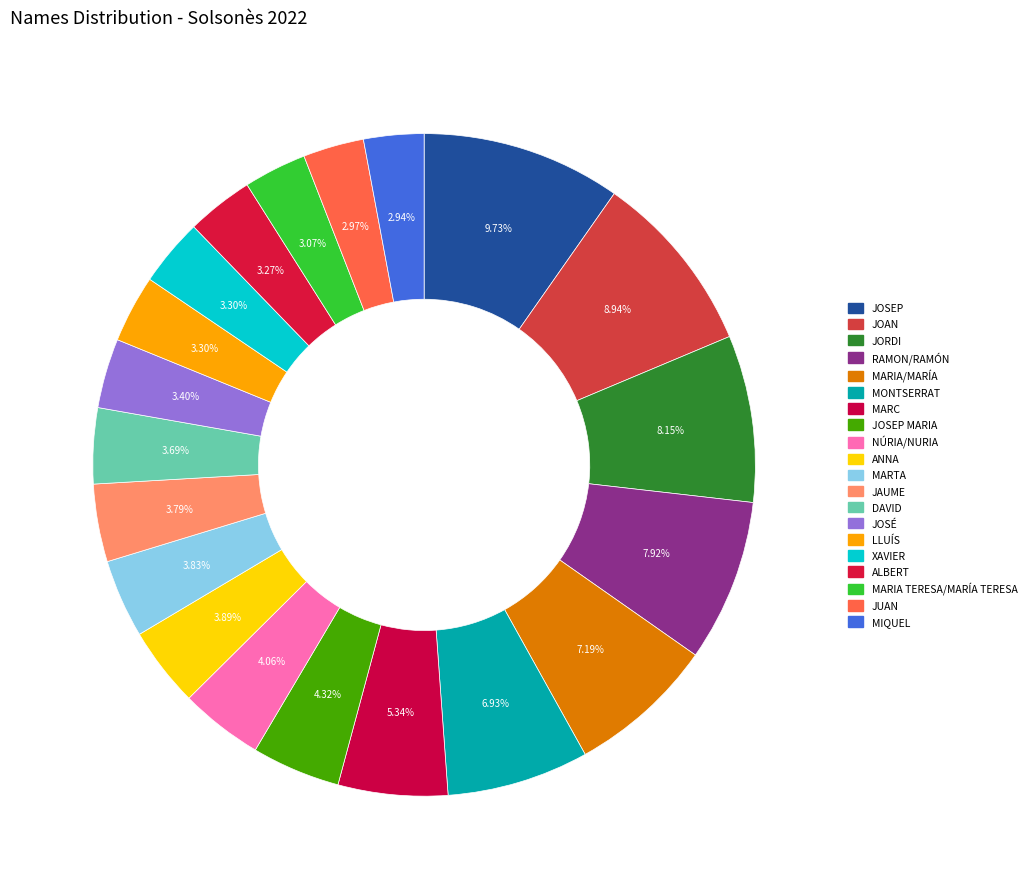

Rank the categories by value from highest to lowest.

JOSEP, JOAN, JORDI, RAMON/RAMÓN, MARIA/MARÍA, MONTSERRAT, MARC, JOSEP MARIA, NÚRIA/NURIA, ANNA, MARTA, JAUME, DAVID, JOSÉ, LLUÍS, XAVIER, ALBERT, MARIA TERESA/MARÍA TERESA, JUAN, MIQUEL